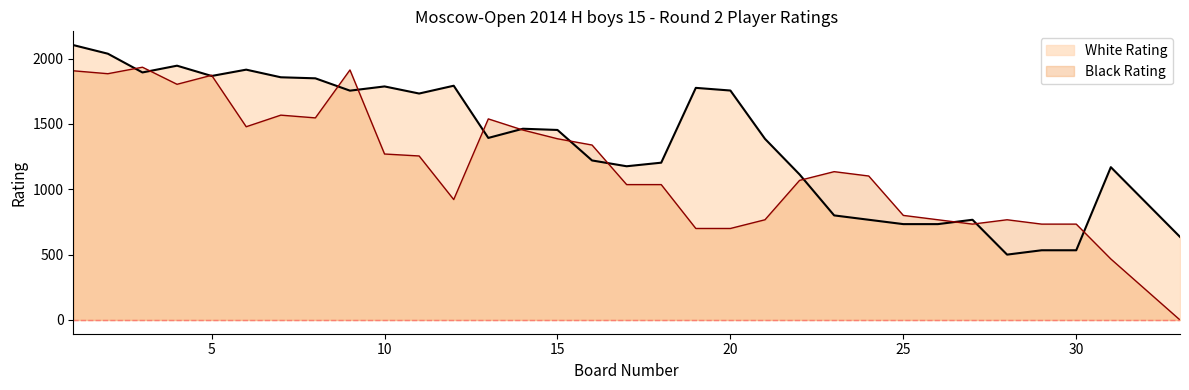

What is the average value of the White Rating series?

1349.8